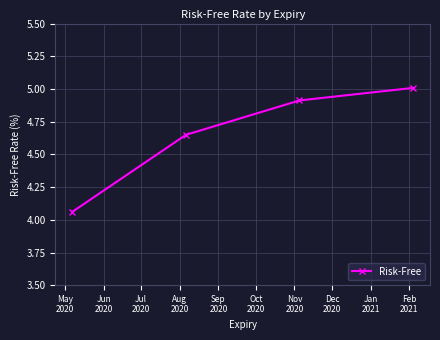

What is the sum of all values?

18.6